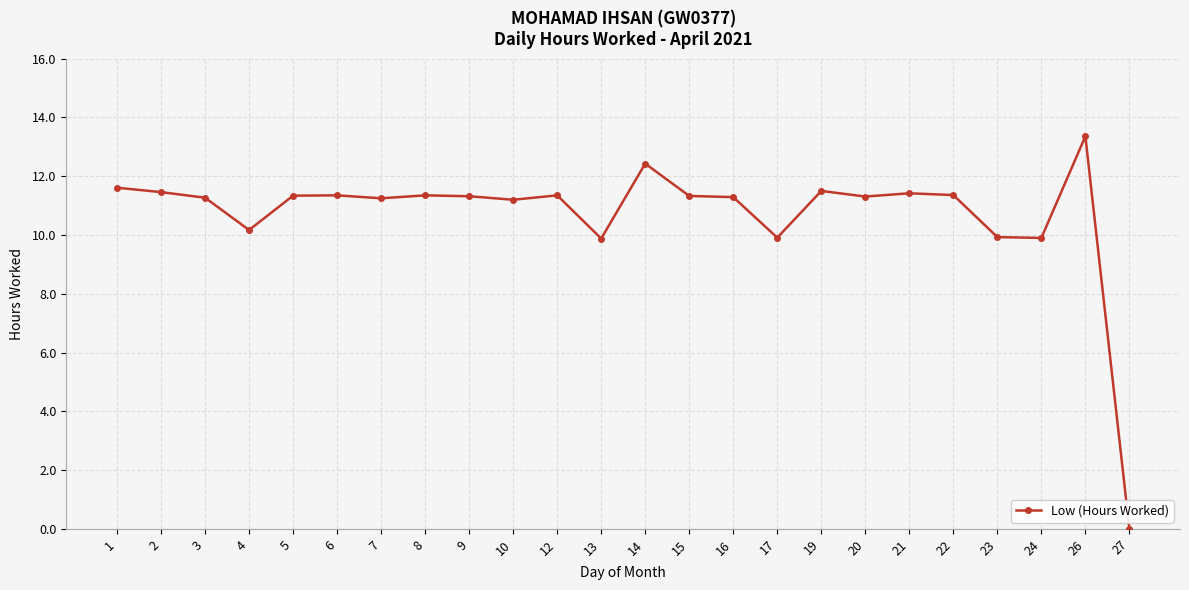

How many series are shown in this chart?

1